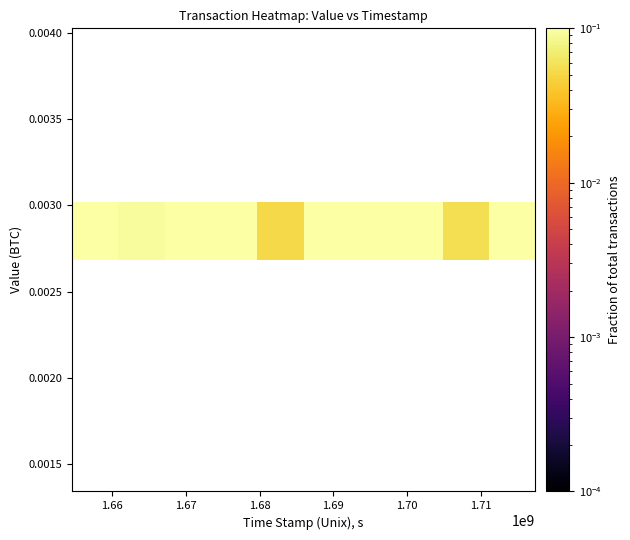

What is the minimum value shown in the chart?

0.1